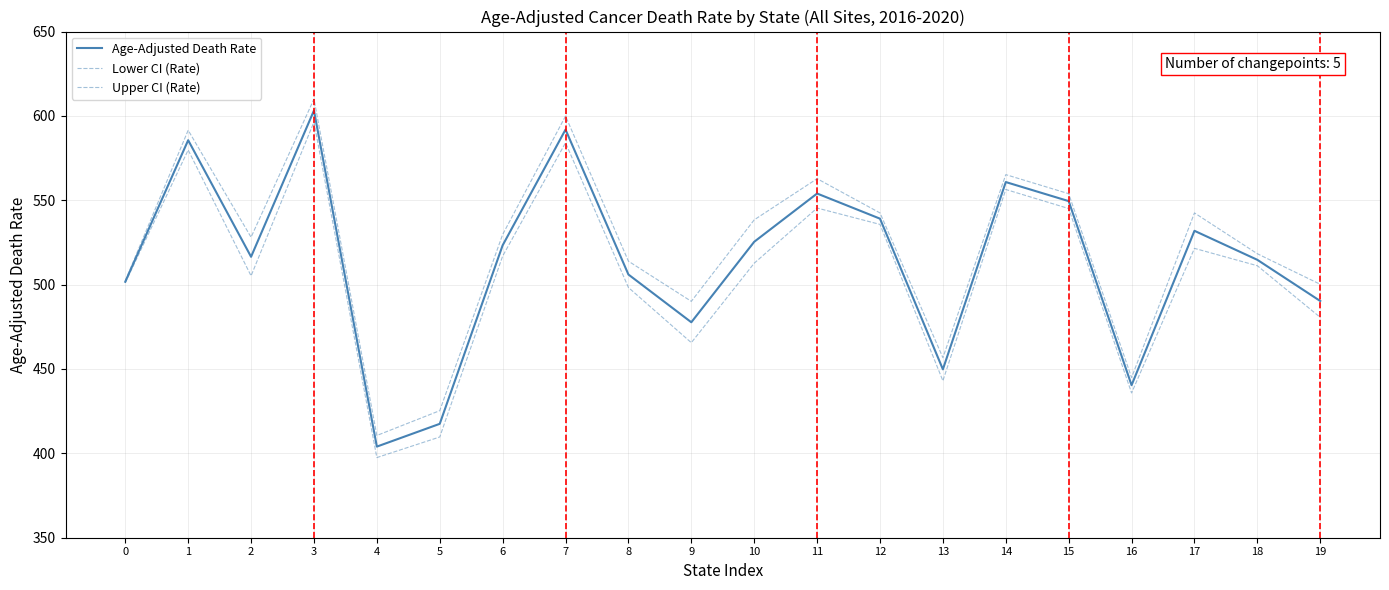

True or false: Age-Adjusted Death Rate and Lower CI (Rate) cross at least once.

False